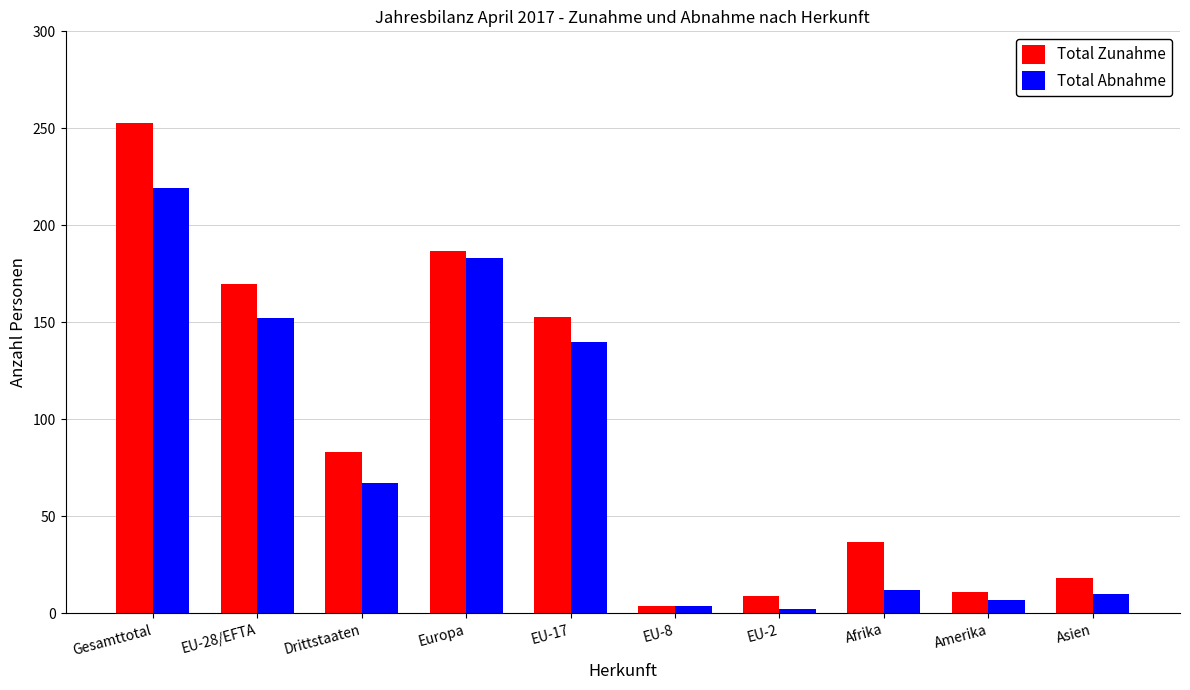

What is the maximum value for Total Zunahme?

253